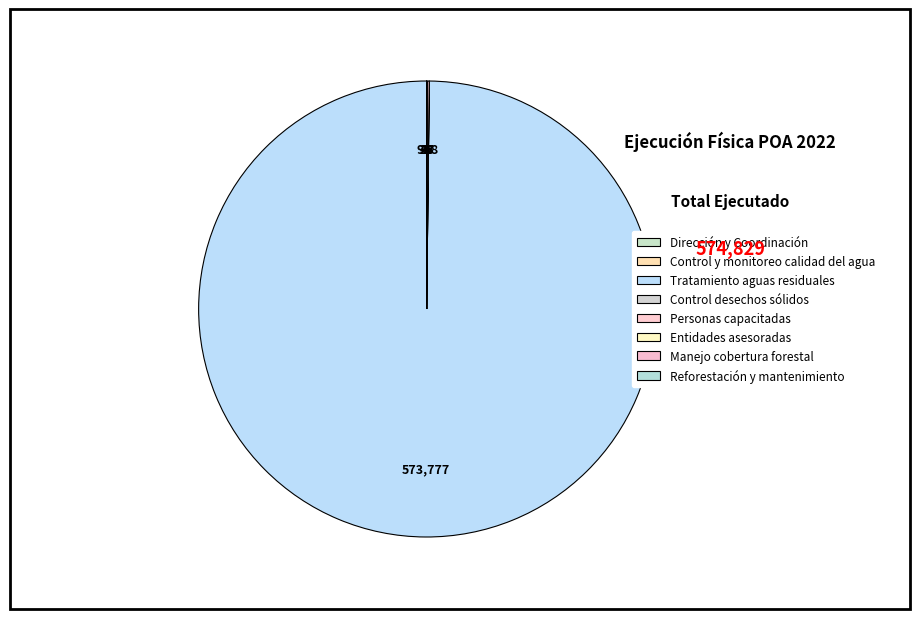

Rank the categories by value from lowest to highest.

Dirección y Coordinación, Control y monitoreo calidad del agua, Control desechos sólidos, Reforestación y mantenimiento, Entidades asesoradas, Manejo cobertura forestal, Personas capacitadas, Tratamiento aguas residuales